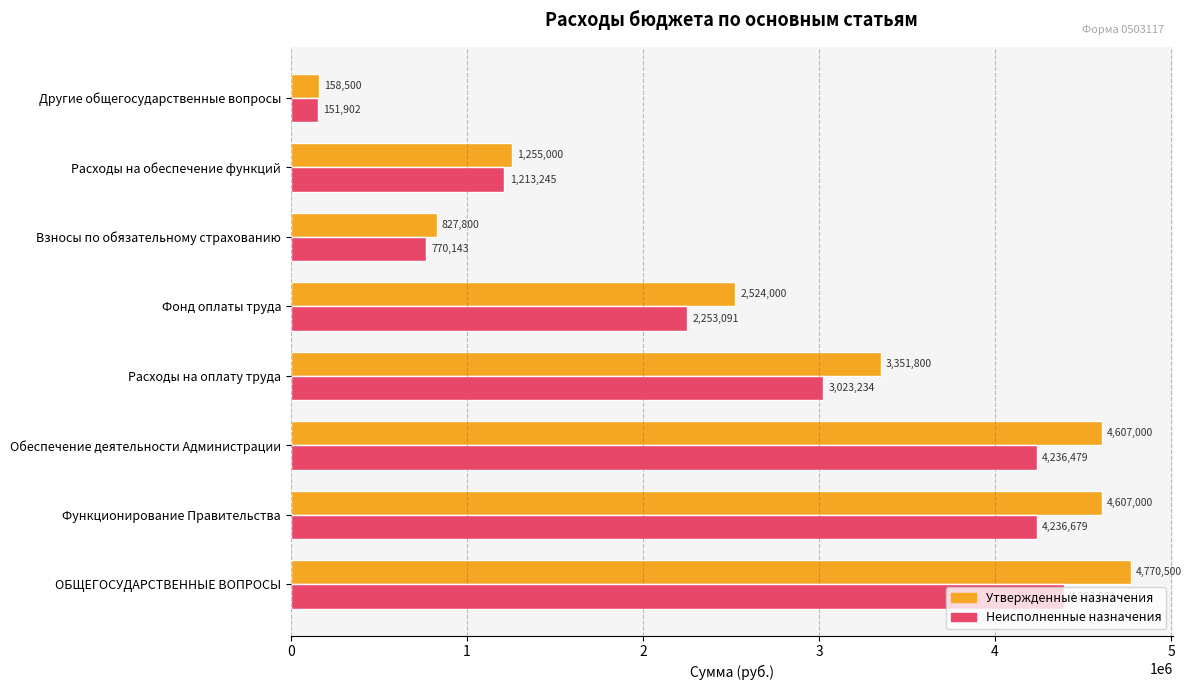

Which category has the lowest value in the Утвержденные назначения series?

Другие общегосударственные вопросы